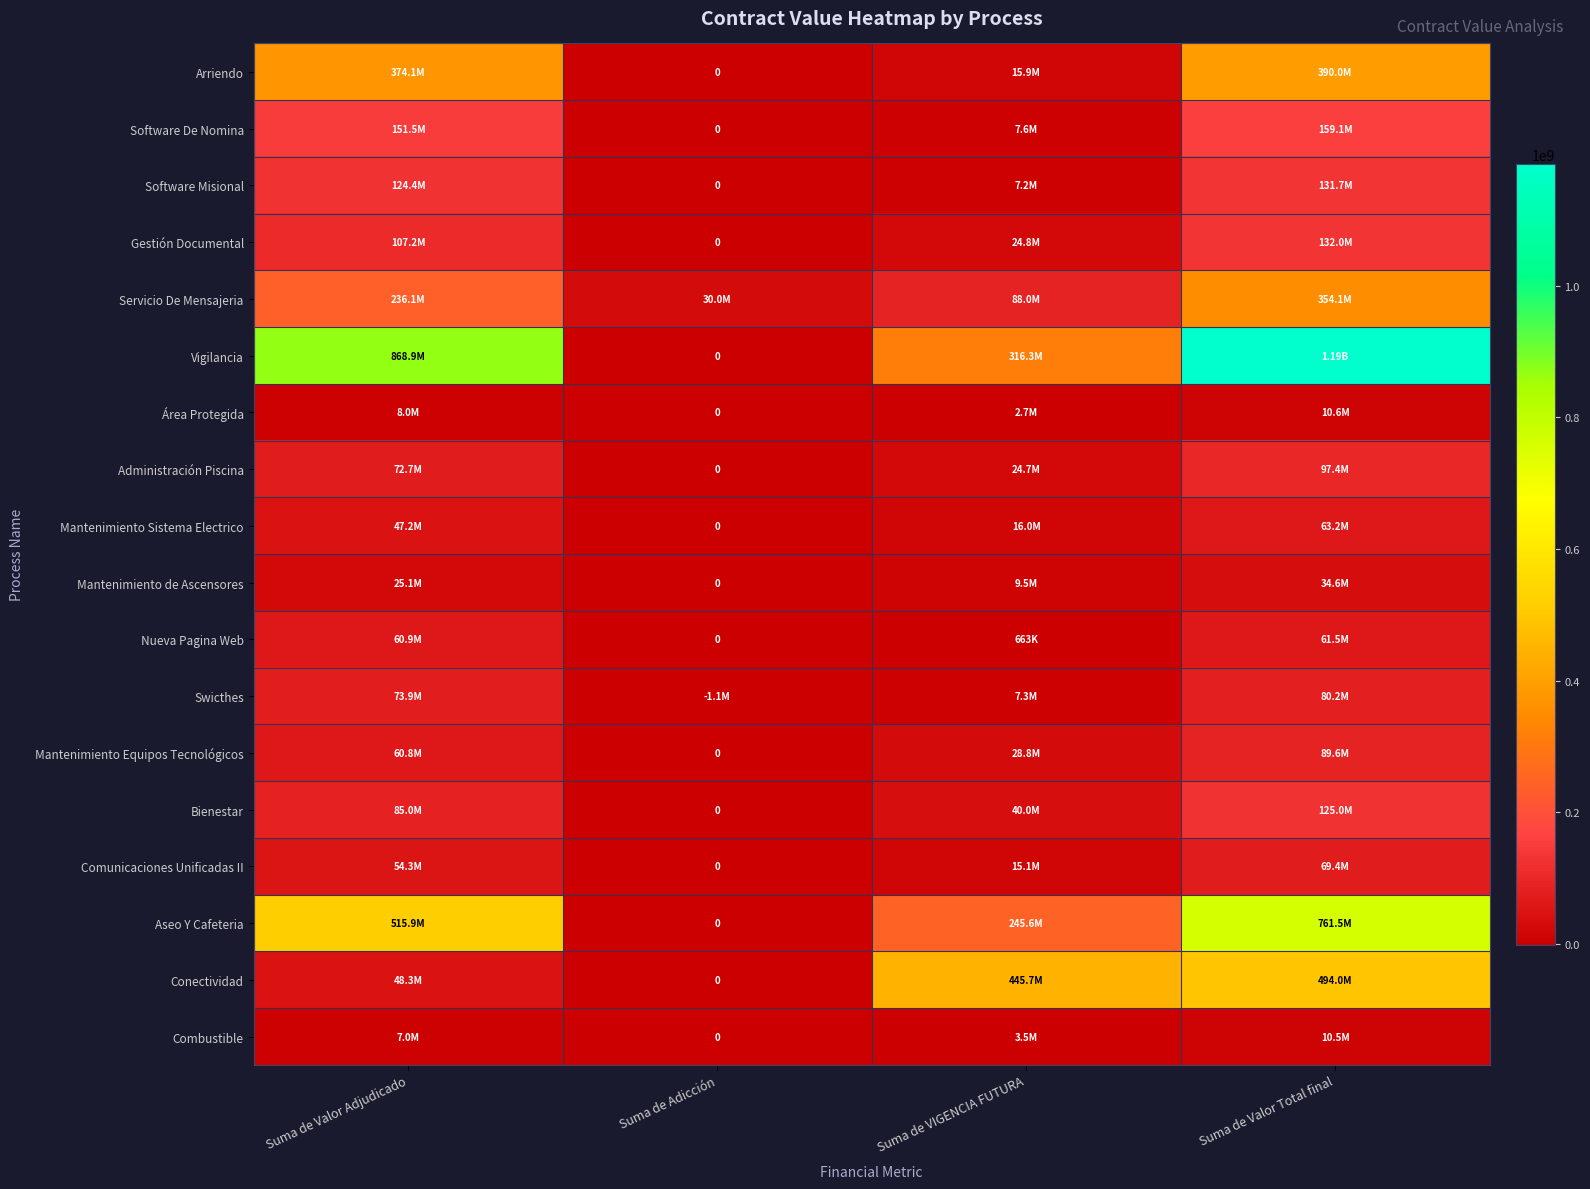

At how many categories does at least one series exceed 187730313?

3